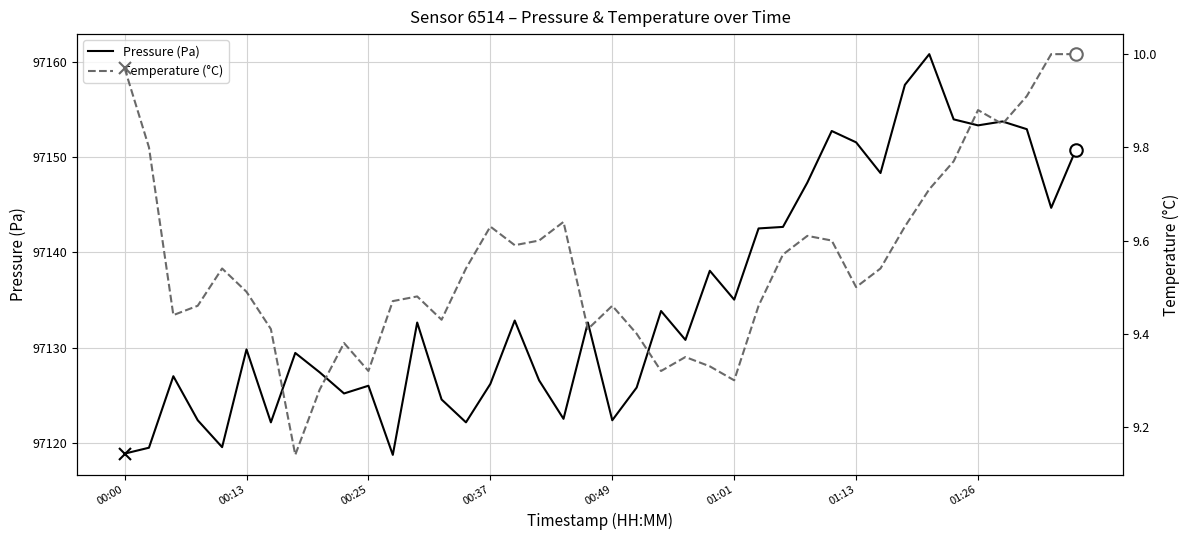

The value of Pressure (Pa) at 01:26 is 97153.3. True or false?

True